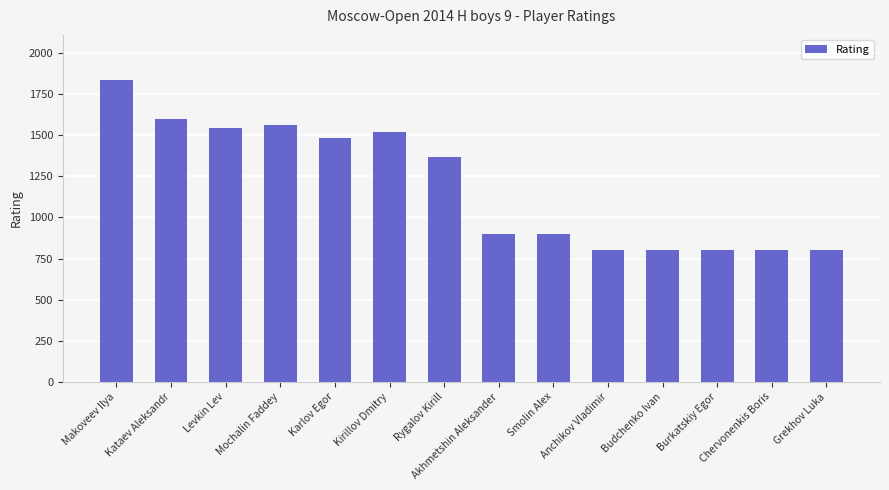

Where does the data first go above 1367?

Makoveev Ilya